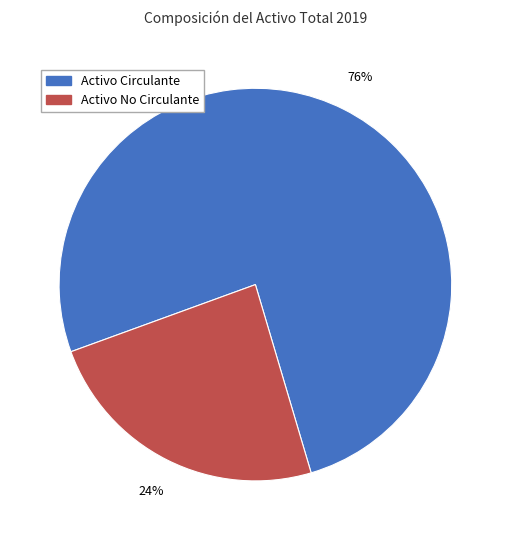

Does Activo Circulante account for over 50% of the chart?

Yes